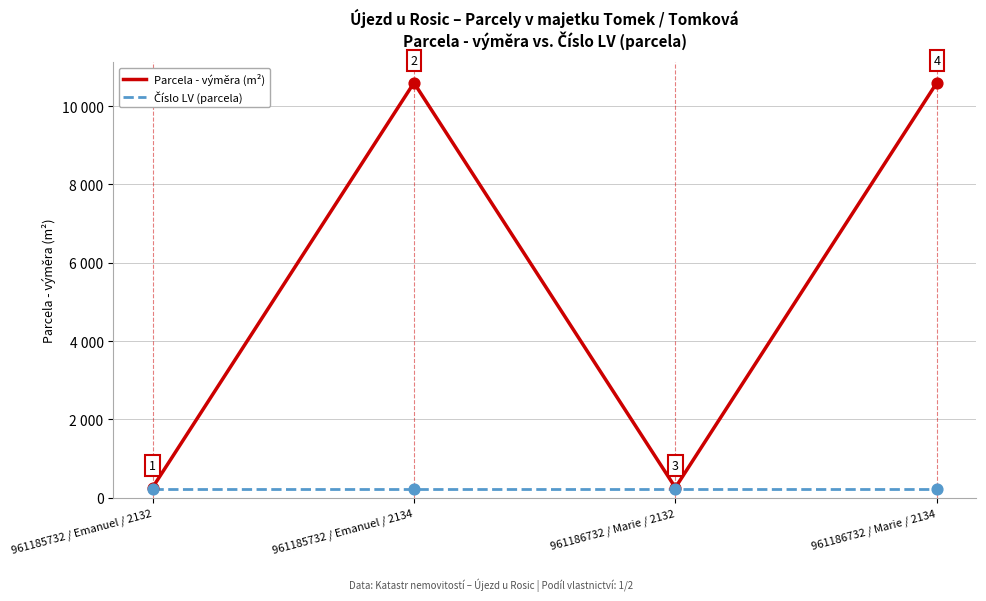

Does the chart have visible grid lines?

Yes